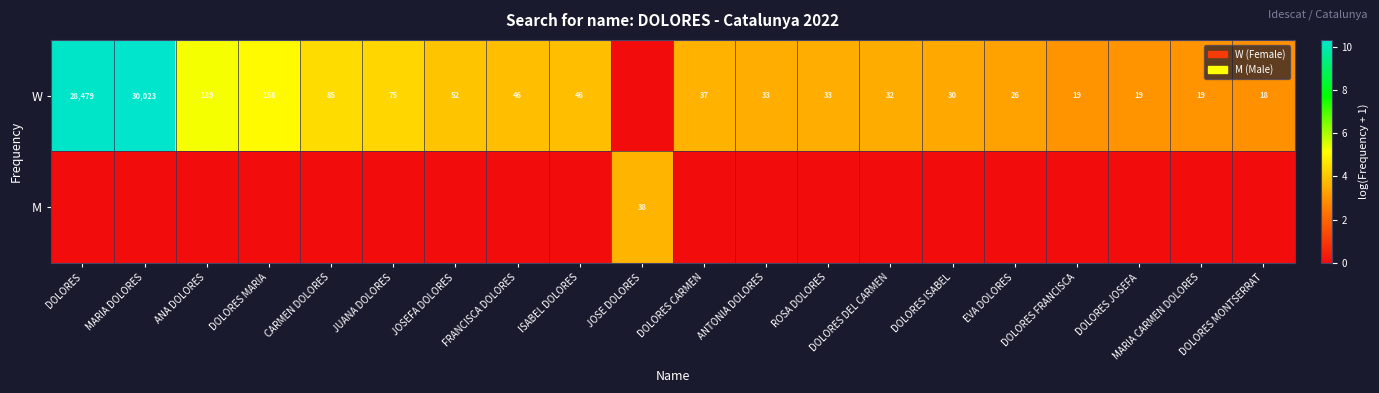

True or false: W has a value of 22 at ANTONIA DOLORES.

False